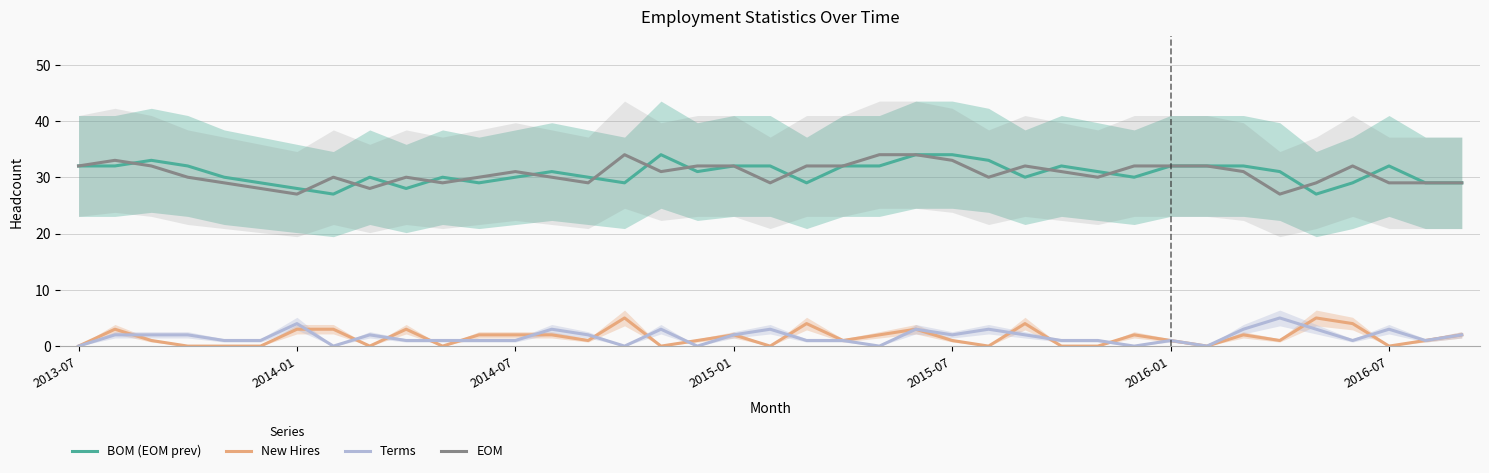

True or false: Terms and EOM intersect in this chart.

False